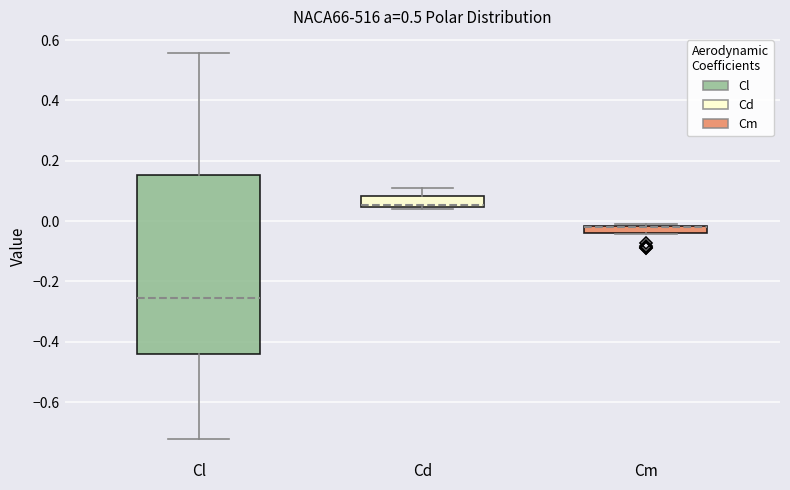

Where is the upper edge of the box for Cm on the y-axis? The values are not printed on the chart, so give them approximately, as read against the axis.

-0.02